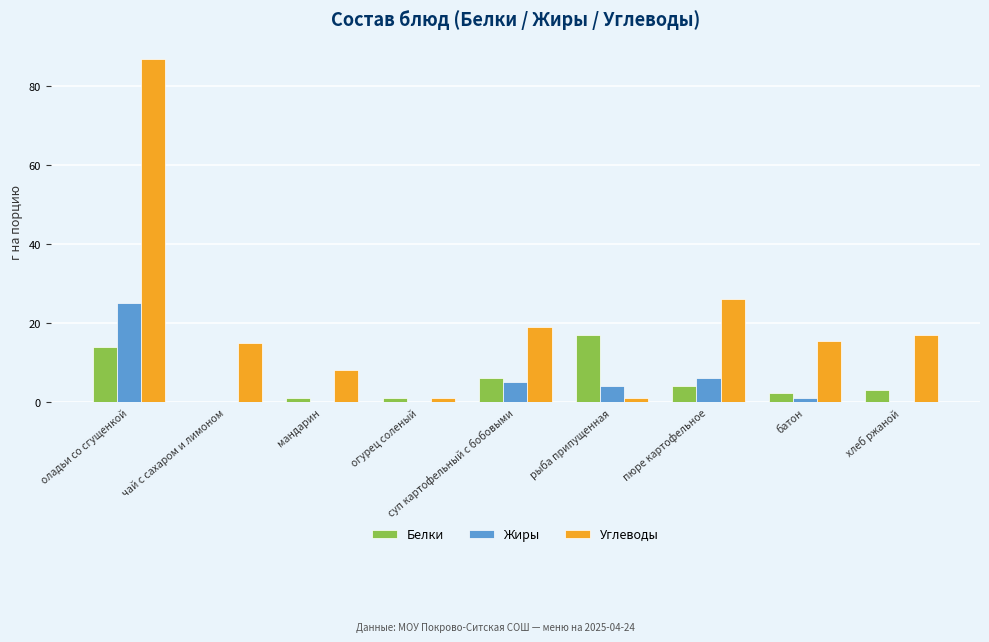

At which category is the sum across all series the highest?

оладьи со сгущенкой